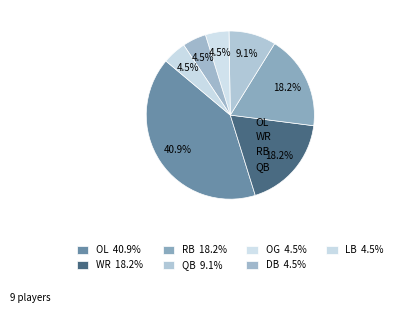

Is the sum of WR and QB greater than half?

No